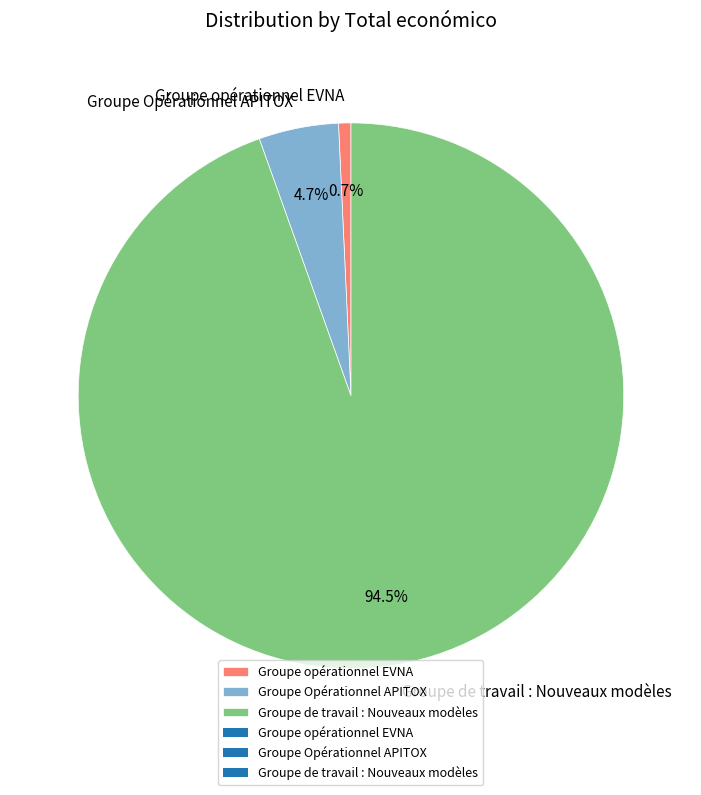

How many slices are in this pie chart?

3